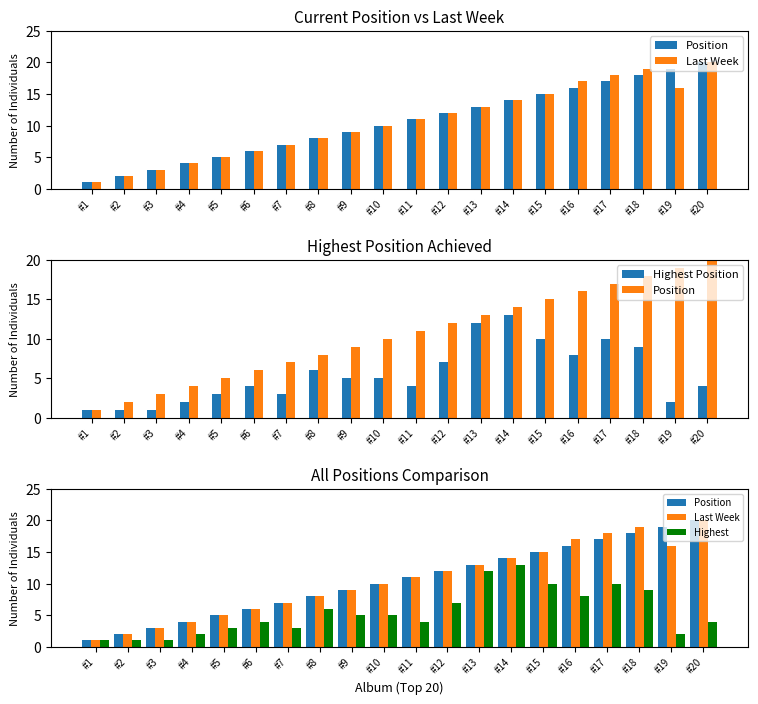

What is the difference between the maximum and minimum values in the Last Week series?

19